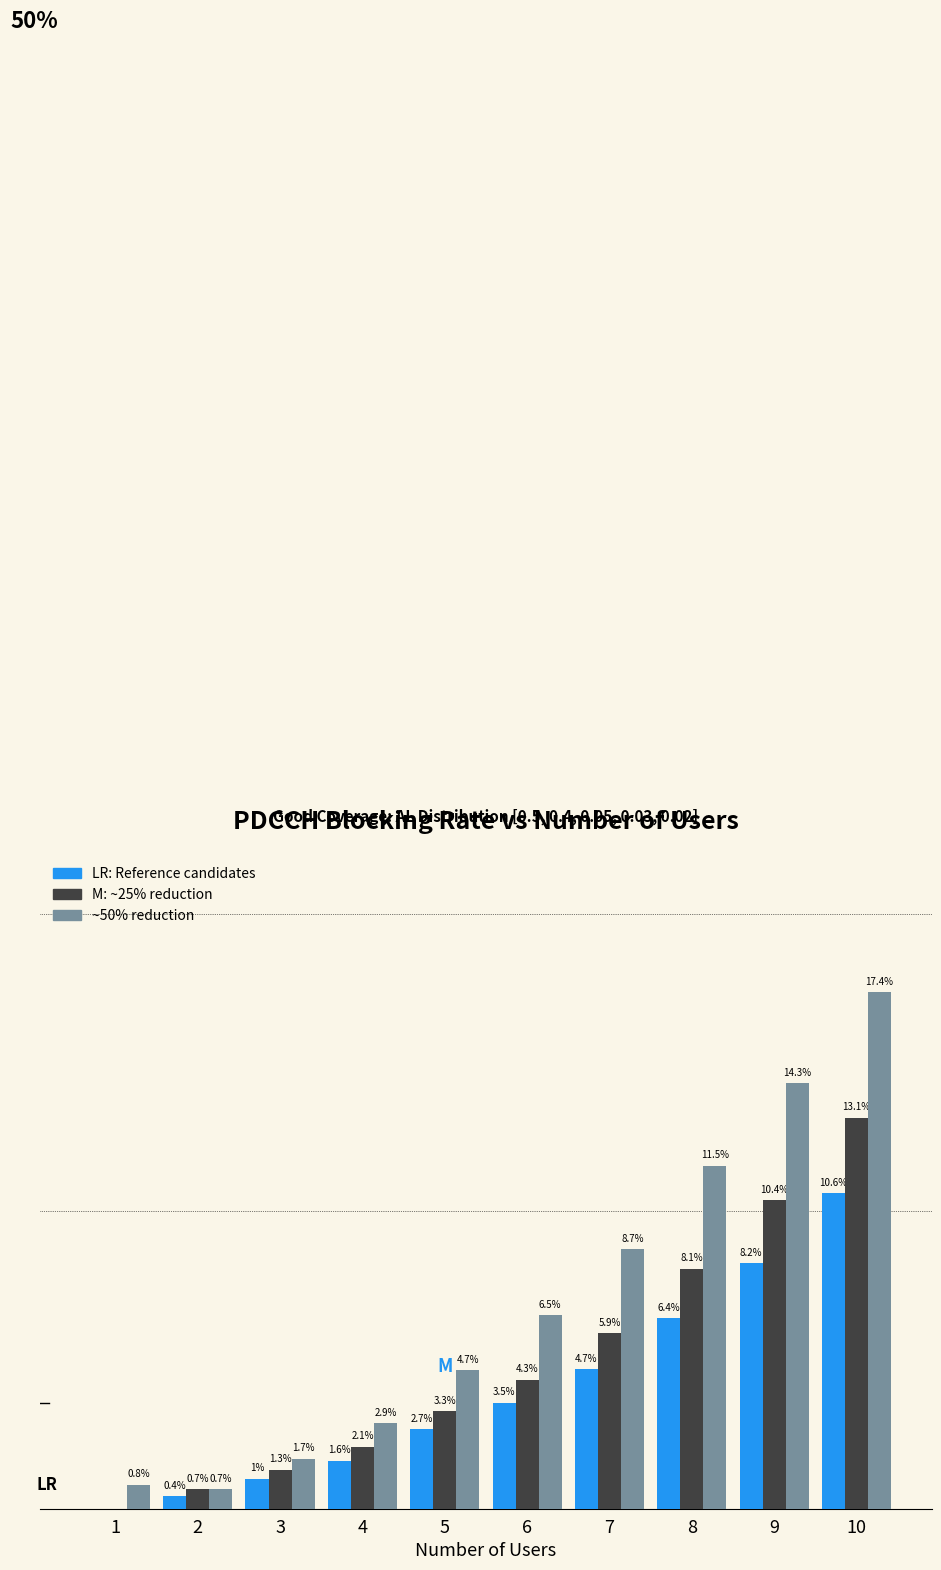

Does the chart contain stacked bars?

No